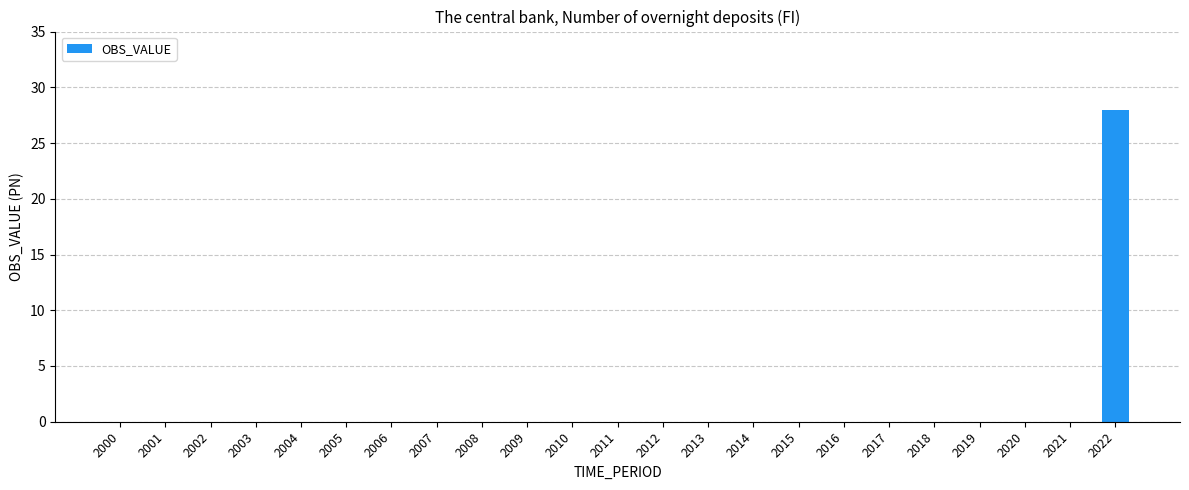

What is the average value?

1